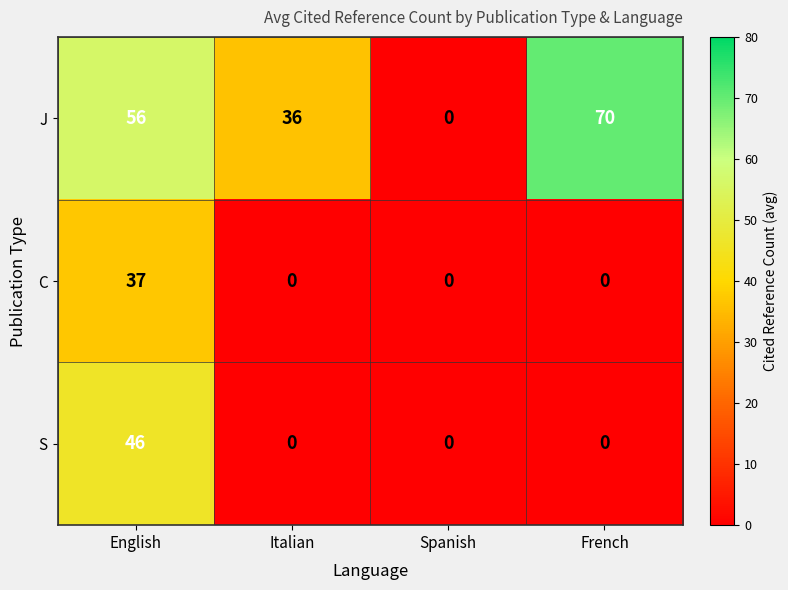

The value of J at Italian is 36. True or false?

True